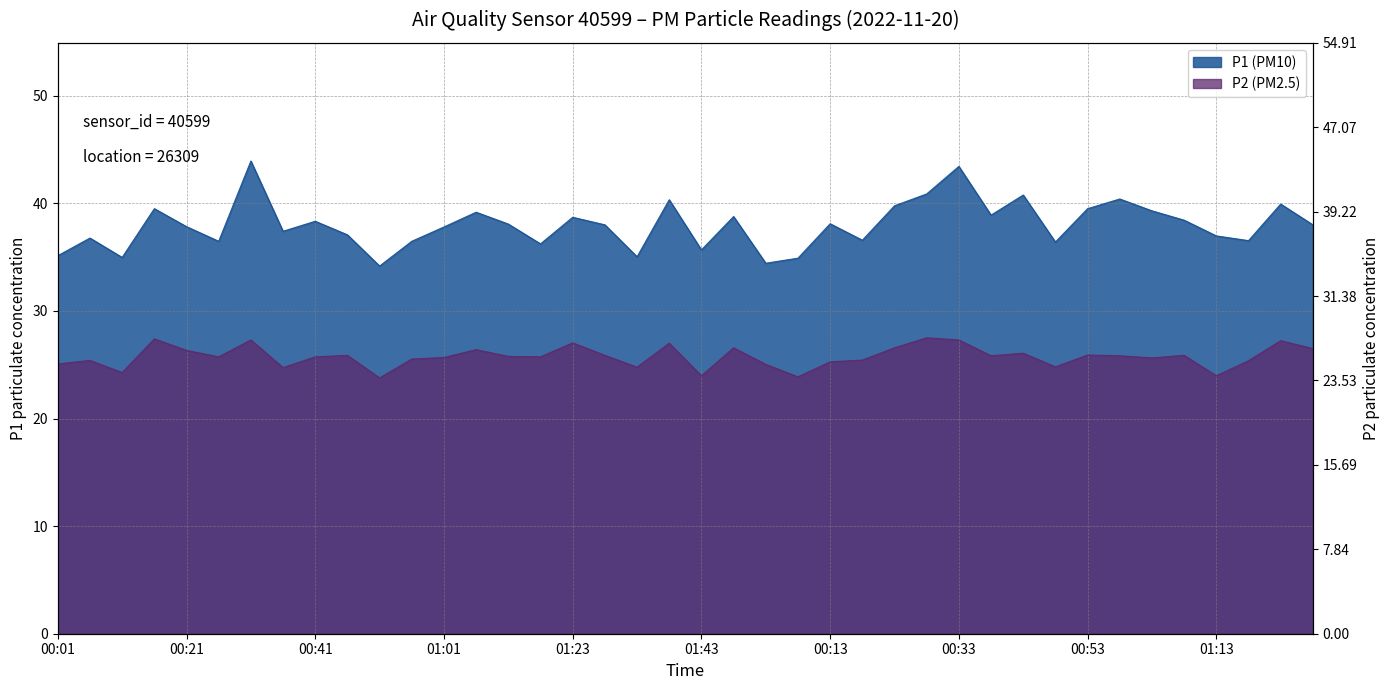

What is the label of the 16th point from the left?

01:18